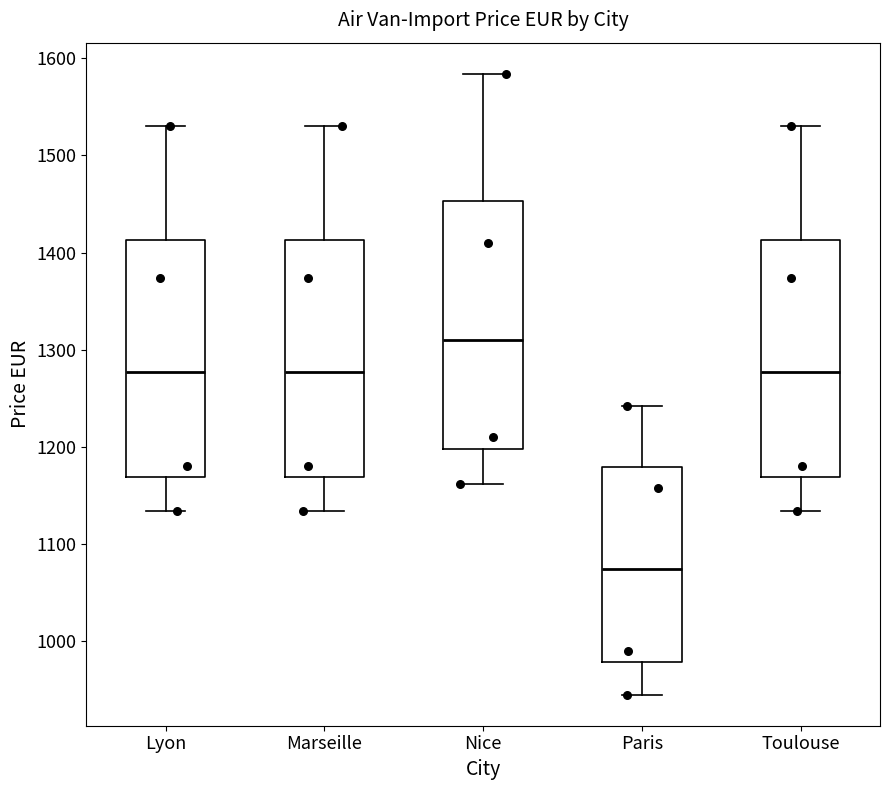

Which box has the lowest median line?

Paris